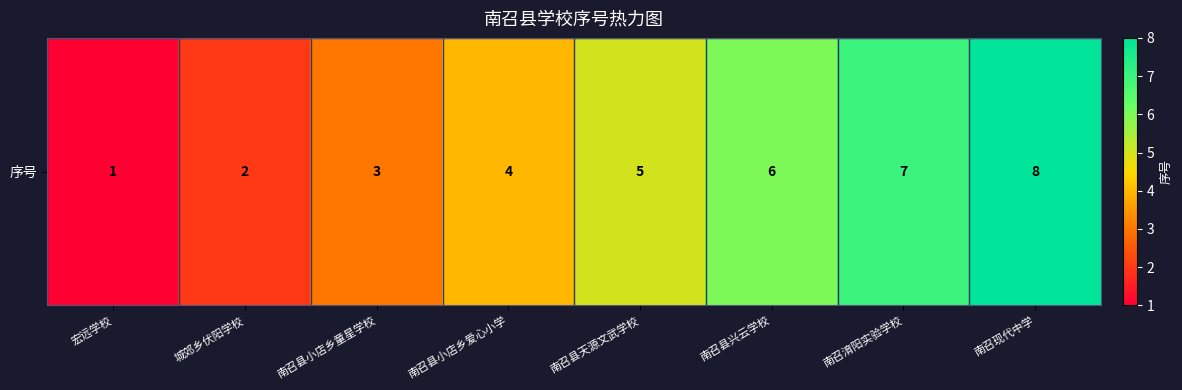

Count the number of categories in the chart.

8